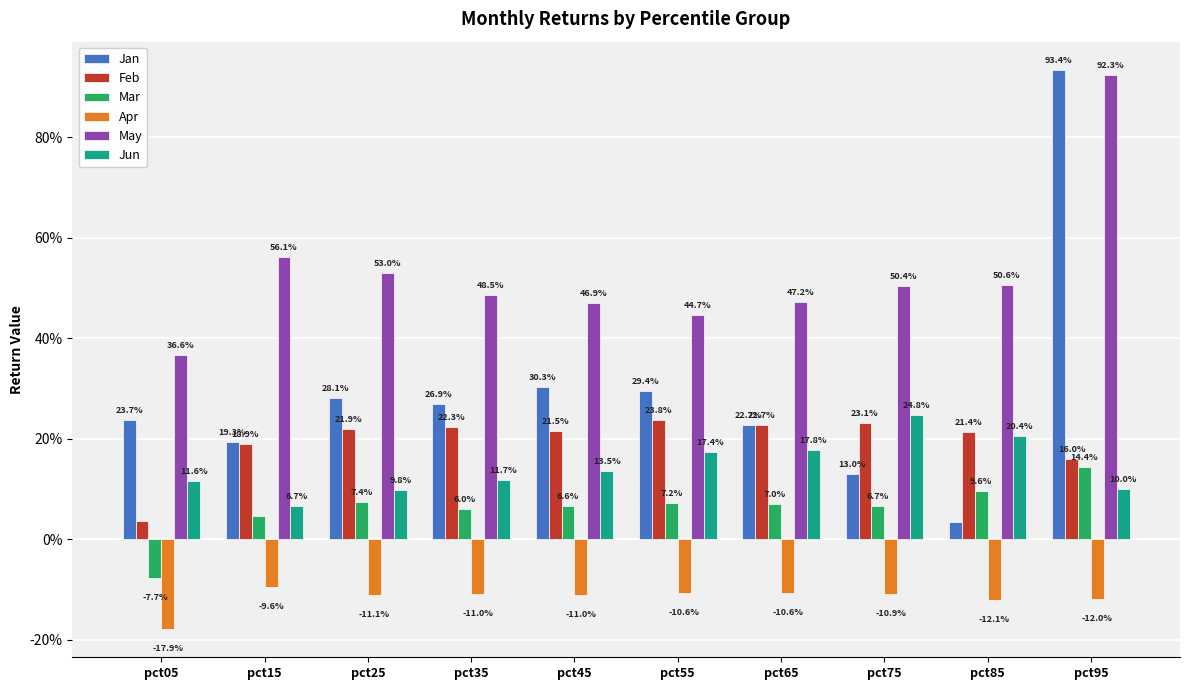

What are all the series names shown in the legend?

Jan, Feb, Mar, Apr, May, Jun